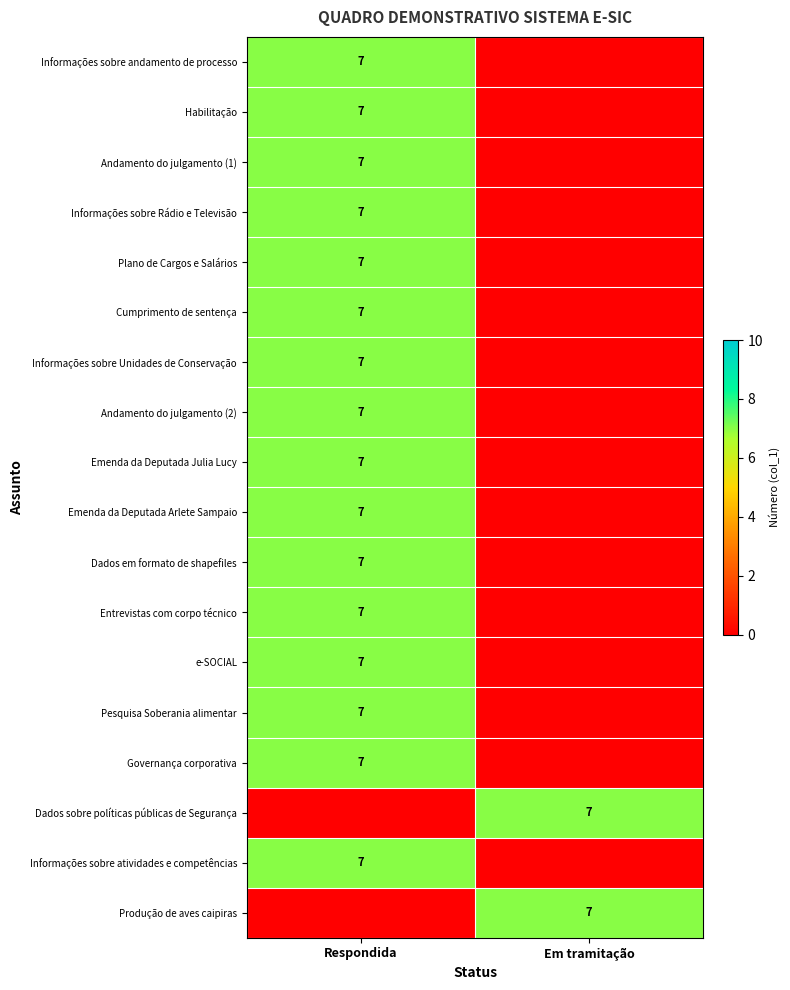

The Dados em formato de shapefiles series shows 7 at Respondida. True or false?

True